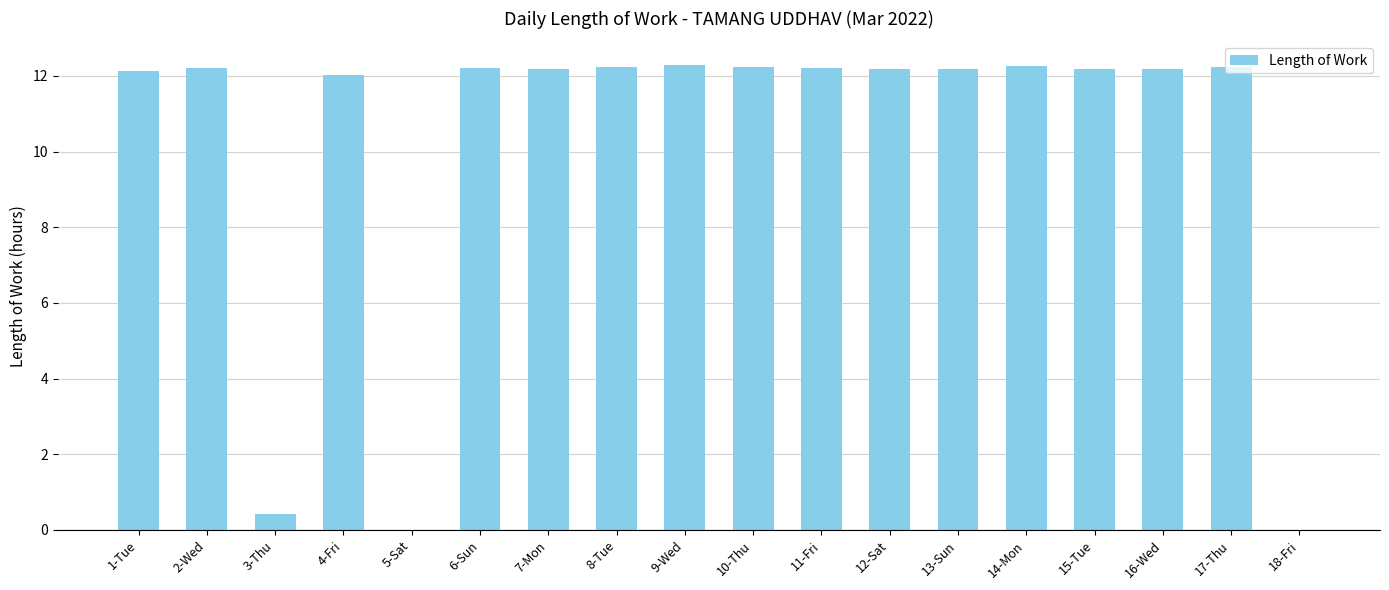

Between 14-Mon and 3-Thu, which is larger?

14-Mon